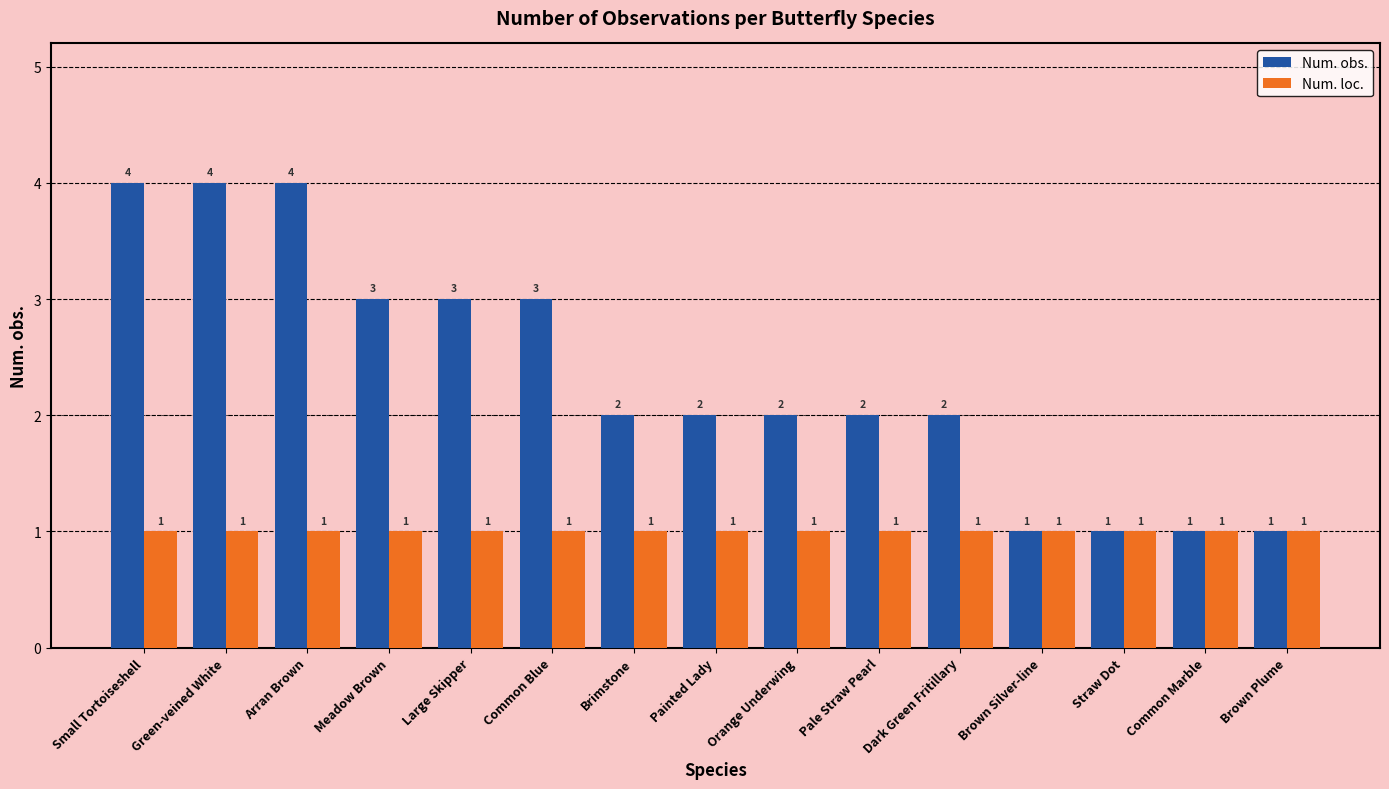

Which series has the largest range (max minus min)?

Num. obs.